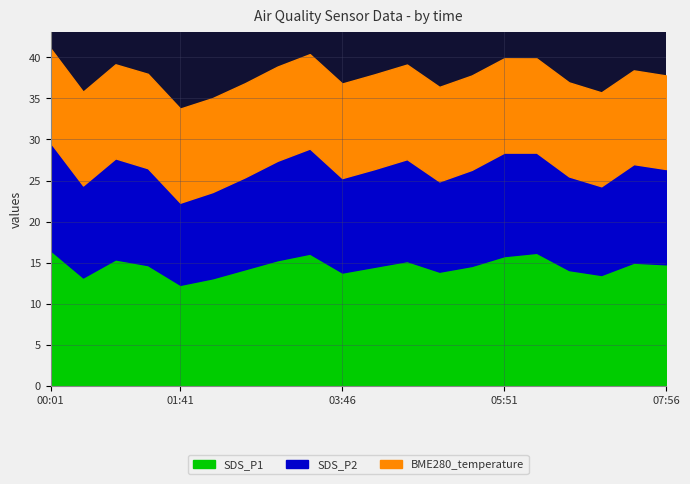

Which series has the largest range (max minus min)?

SDS_P1